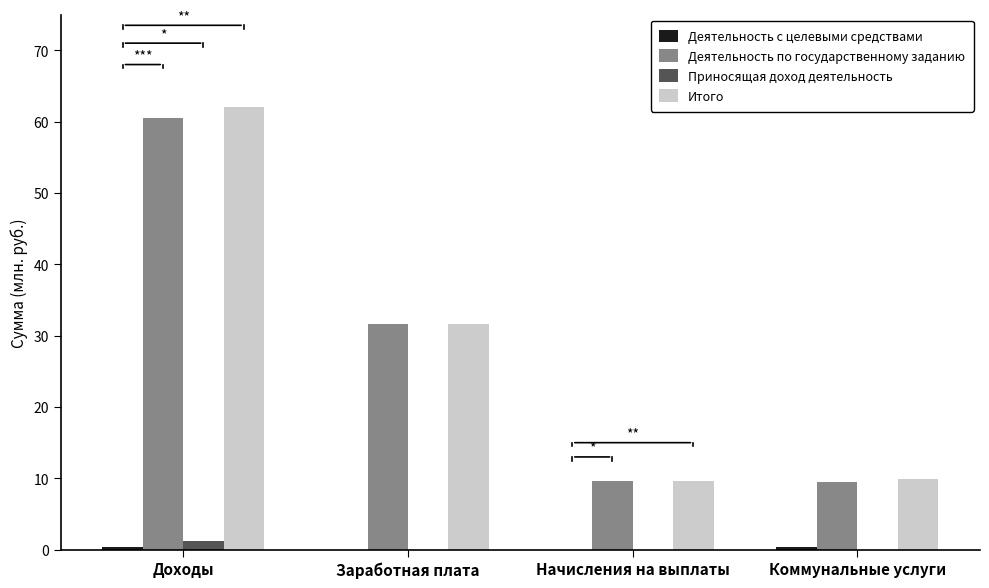

Is the value of Приносящая доход деятельность at Начисления на выплаты greater than the value of Деятельность по государственному заданию at Доходы?

No